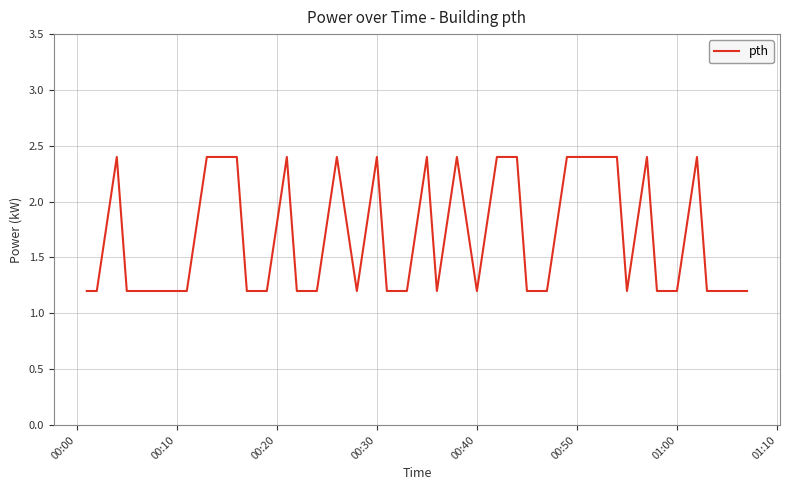

What is the difference between the maximum and minimum values?

1.2